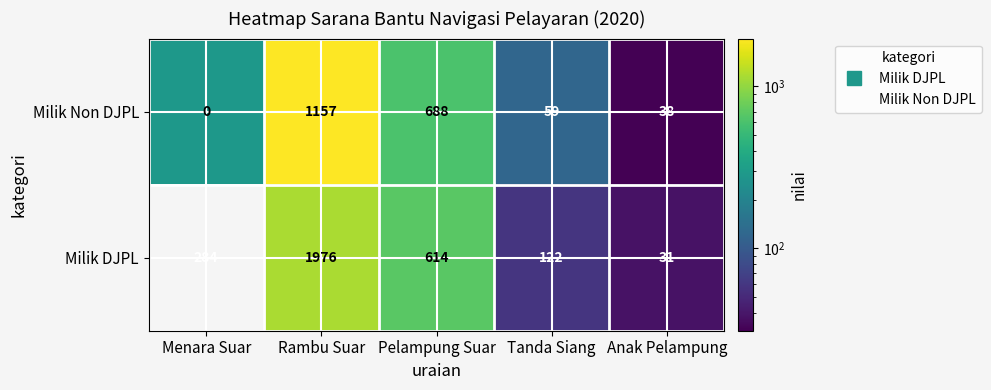

The value of Milik DJPL at Anak Pelampung is 49. True or false?

False